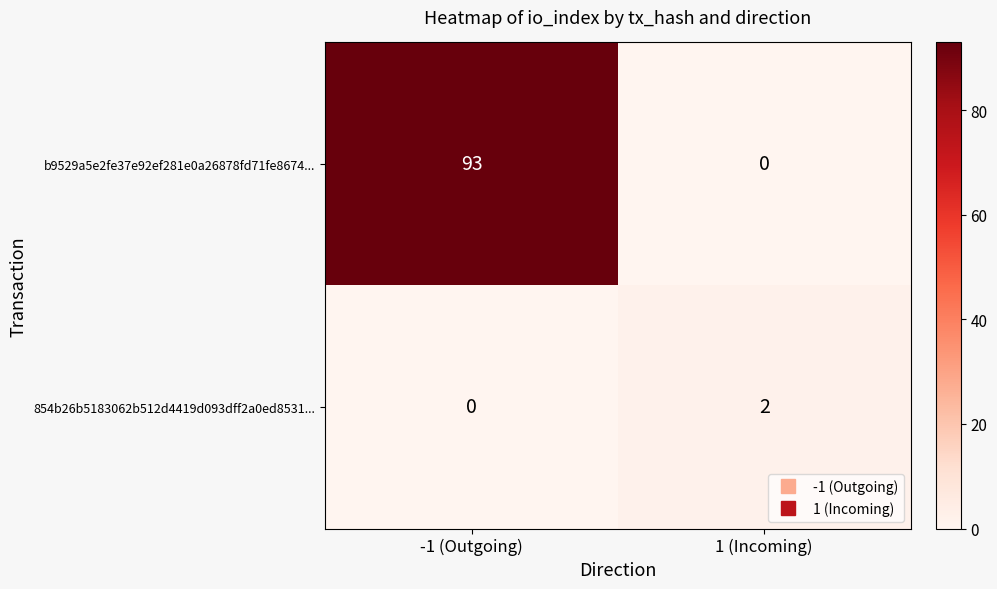

What is the sum of all b9529a5e2fe37e92ef281e0a26878fd71fe8674... values?

93